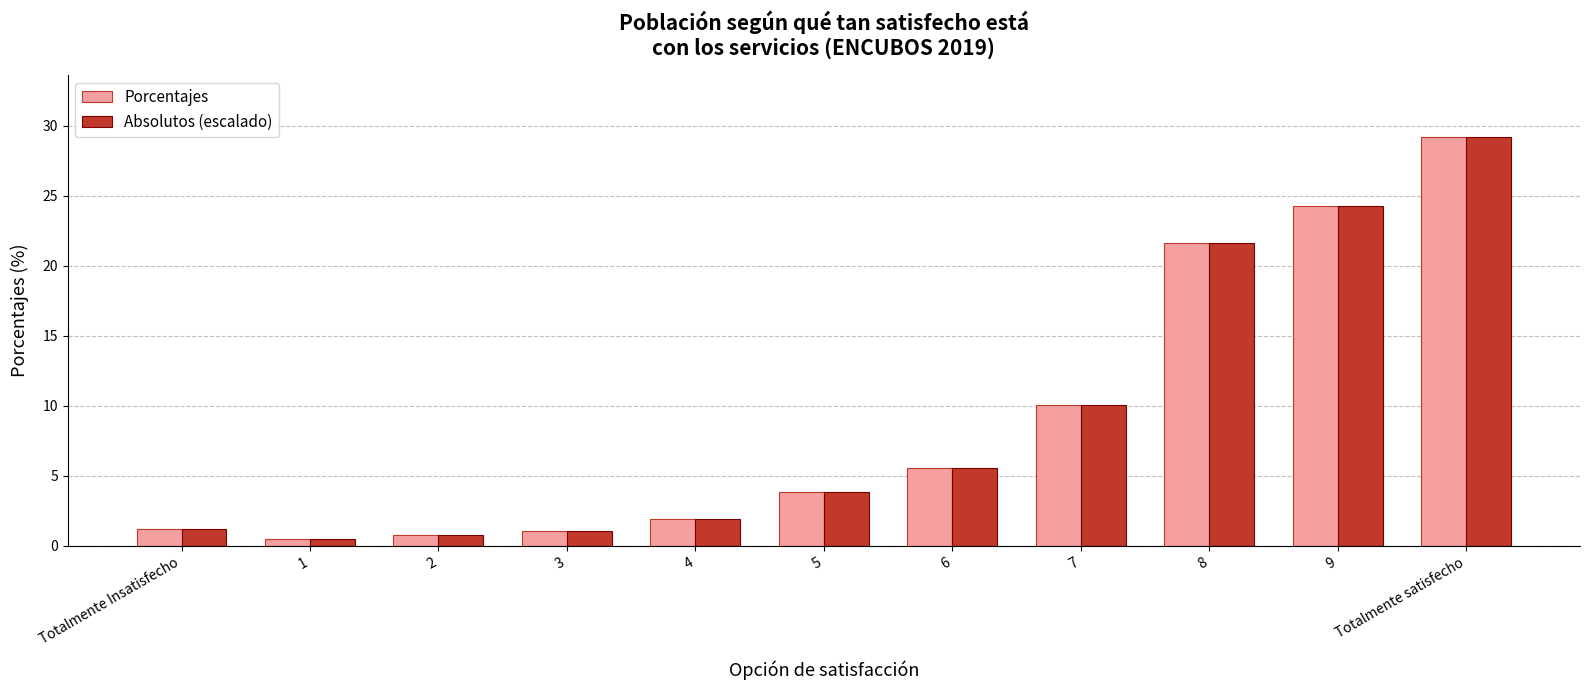

What is the label of the 3rd bar from the left?

2